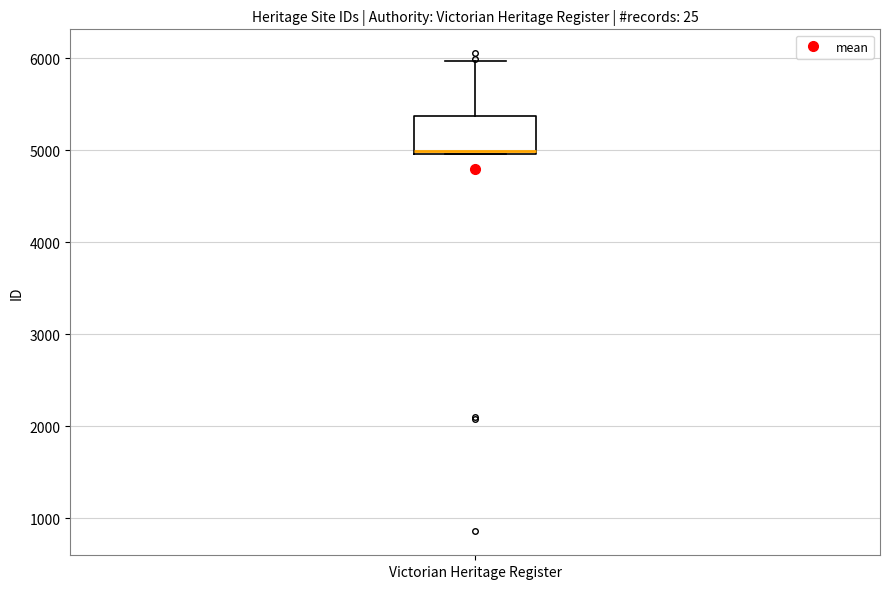

Read this box plot against the y-axis: the position of the median line, the range covered by the box, and the ends of both whiskers. The values are not printed on the chart, so give them approximately, as read against the axis.

median 5000, box 5000 to 5400, whiskers 5000 to 6000